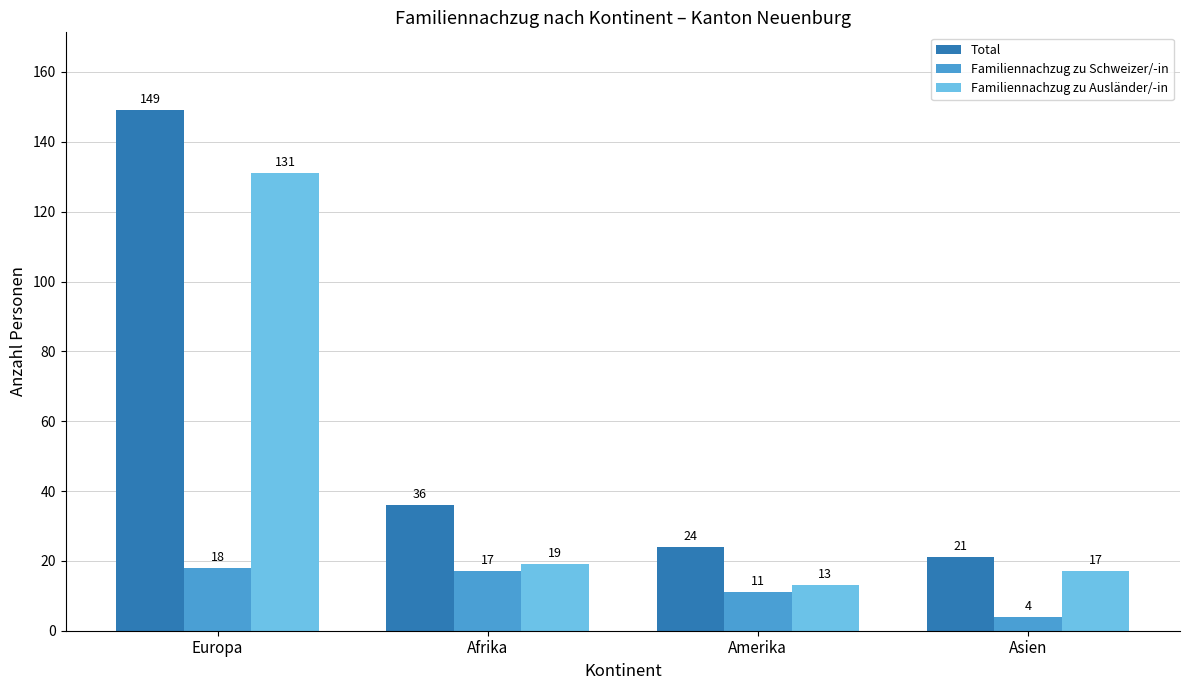

What is the difference between the second highest and minimum values in the Familiennachzug zu Ausländer/-in series?

6